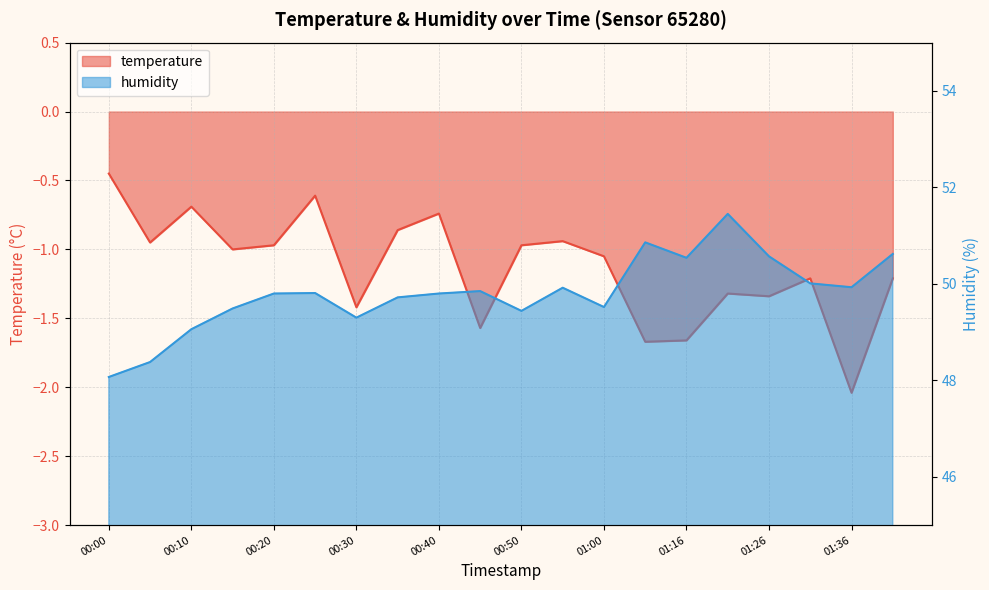

What is the sum of the temperature values at 00:05 and 01:11?

-2.6